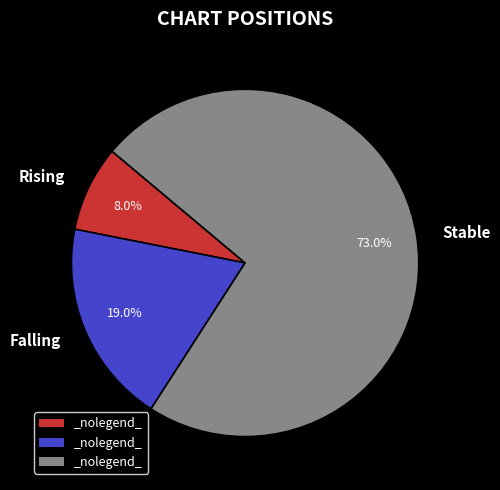

Which slice is the largest?

Stable